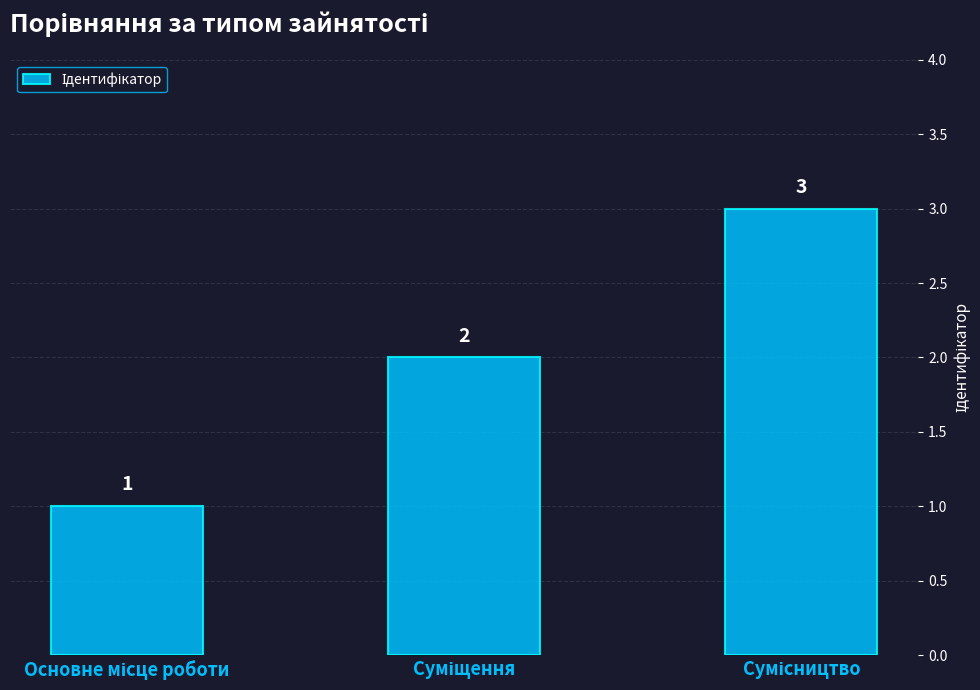

What is the difference between the maximum and minimum values?

2